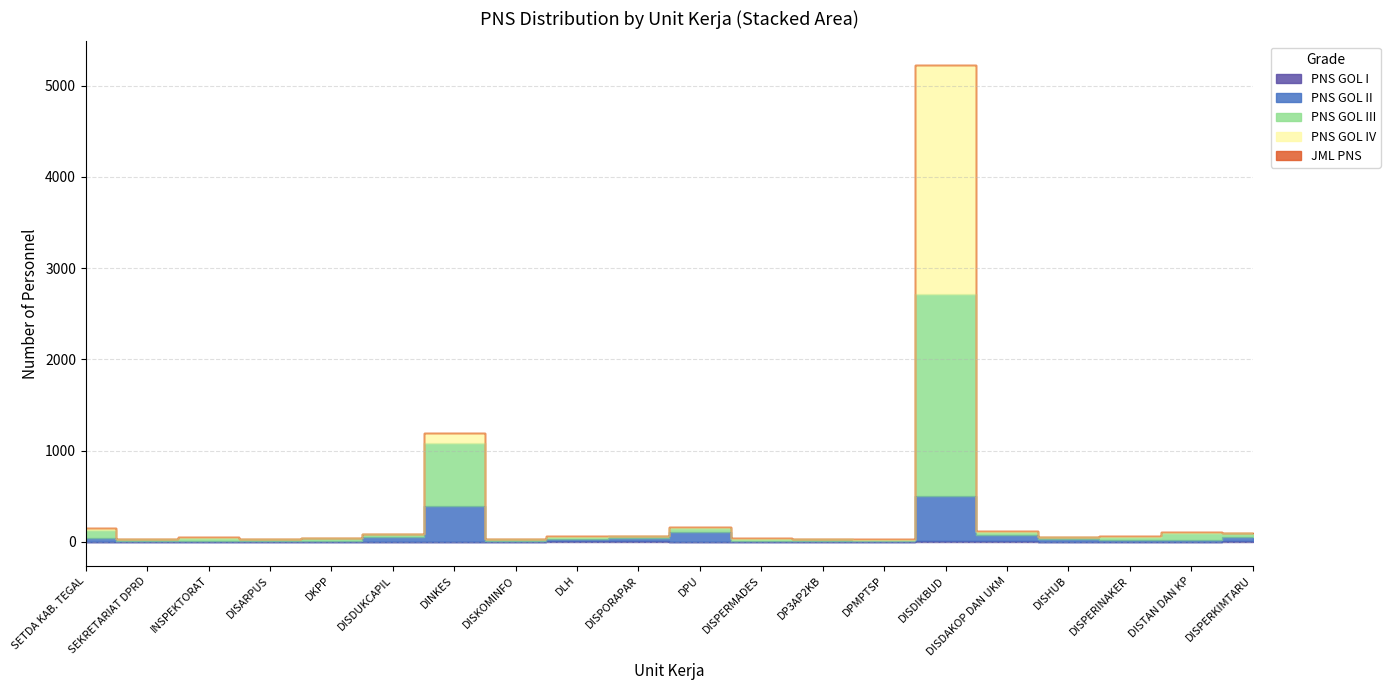

True or false: JML PNS and PNS GOL I intersect in this chart.

False